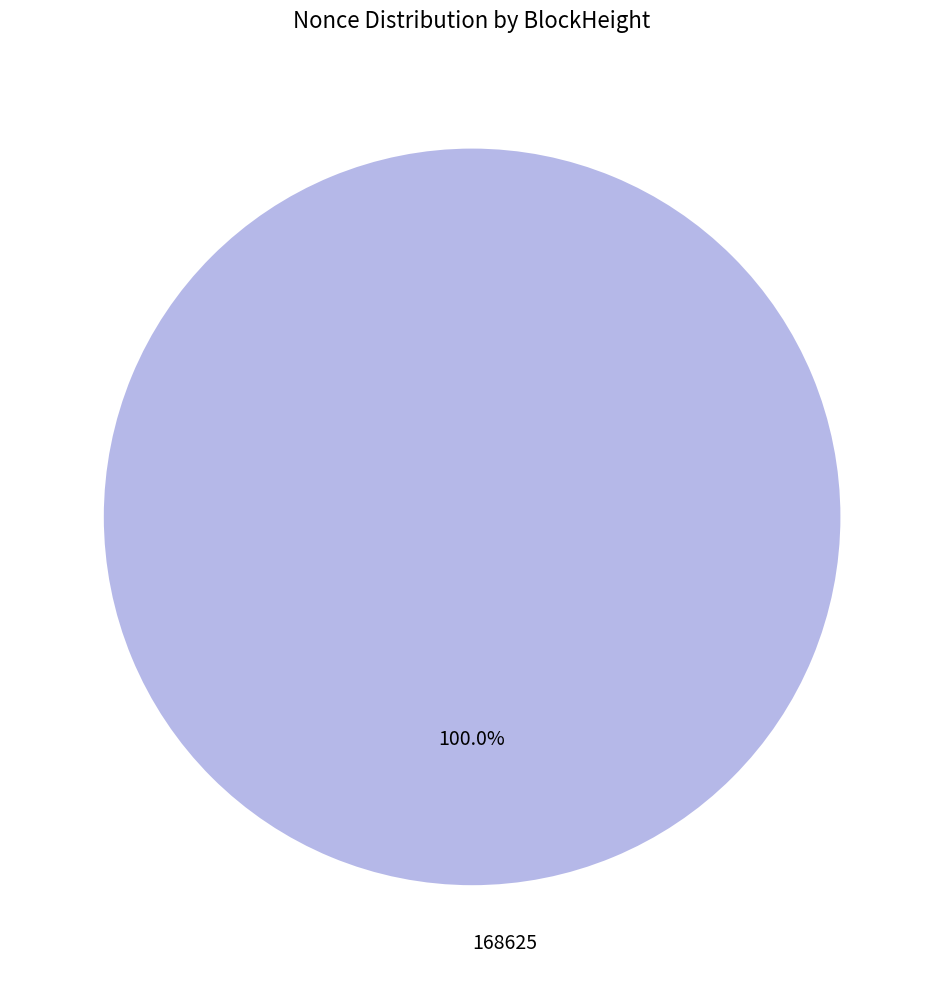

Rank the categories by value from lowest to highest.

168625